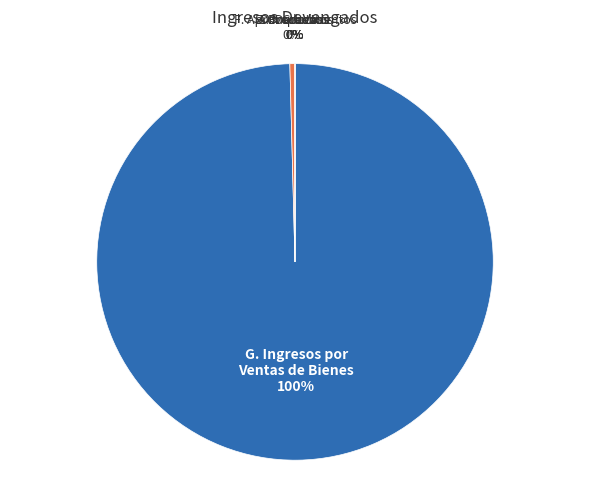

How many segments does this pie chart have?

6